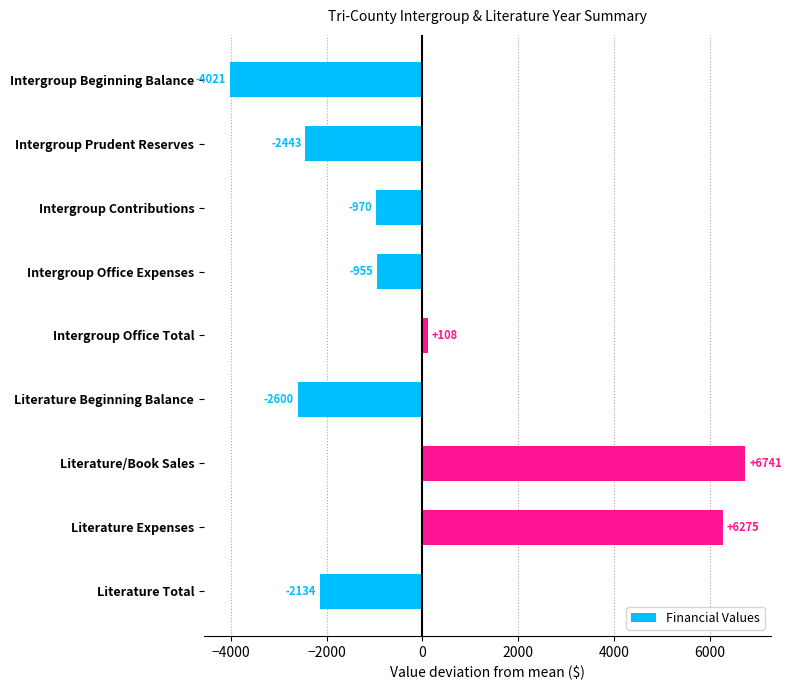

List the labels in order of value, smallest first.

Intergroup Beginning Balance, Literature Beginning Balance, Intergroup Prudent Reserves, Literature Total, Intergroup Contributions, Intergroup Office Expenses, Intergroup Office Total, Literature Expenses, Literature/Book Sales